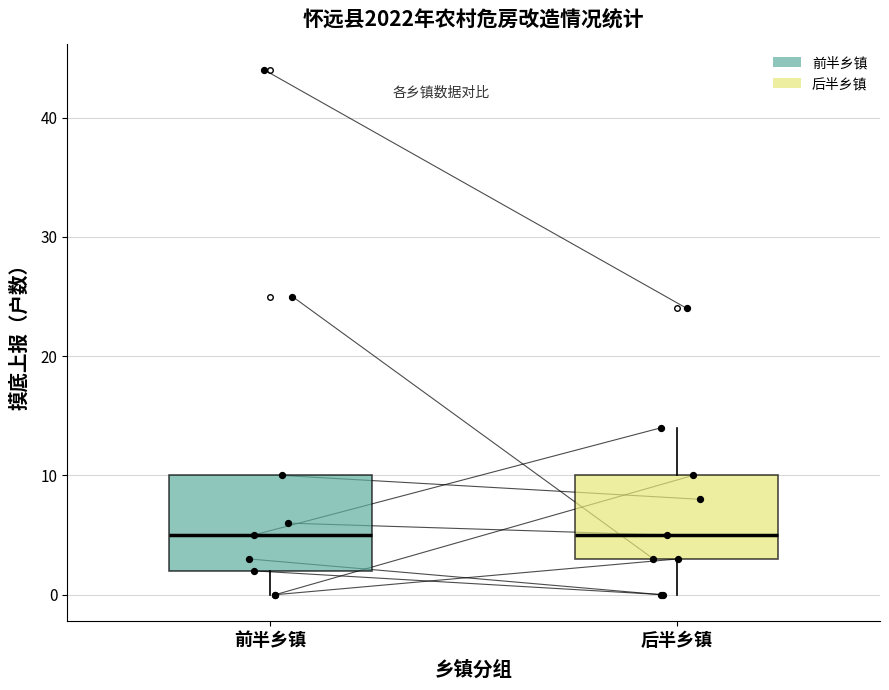

Which box is the tallest, from its lower edge to its upper edge?

前半乡镇